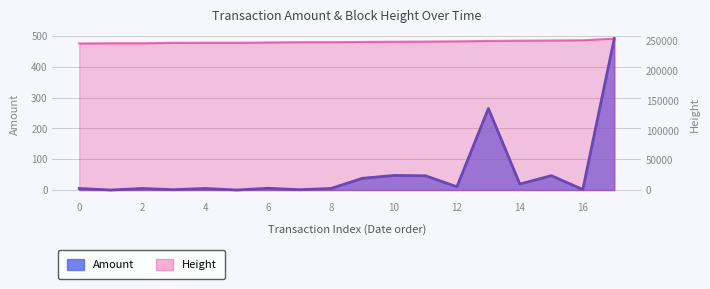

What is the total value across all series at 2016-07-02?

246901.0